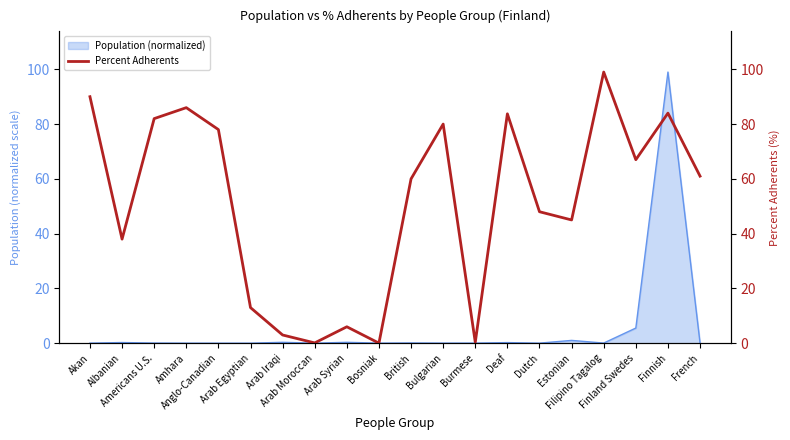

The value at Bosniak is 0.0. True or false?

False